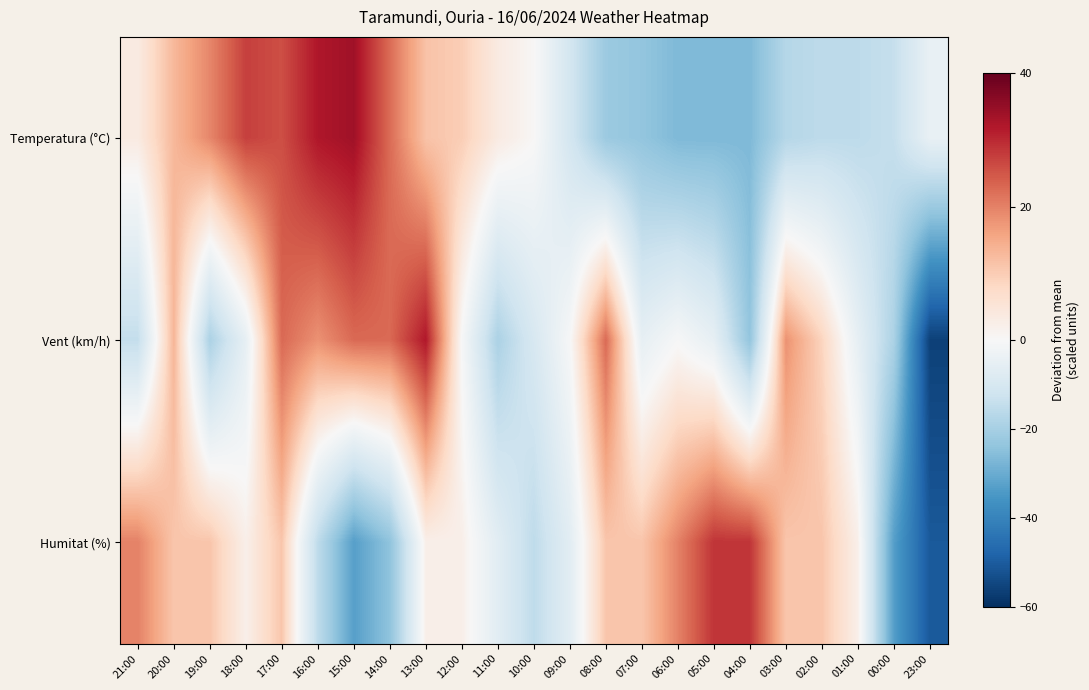

Which series has the largest range (max minus min)?

Vent (km/h)